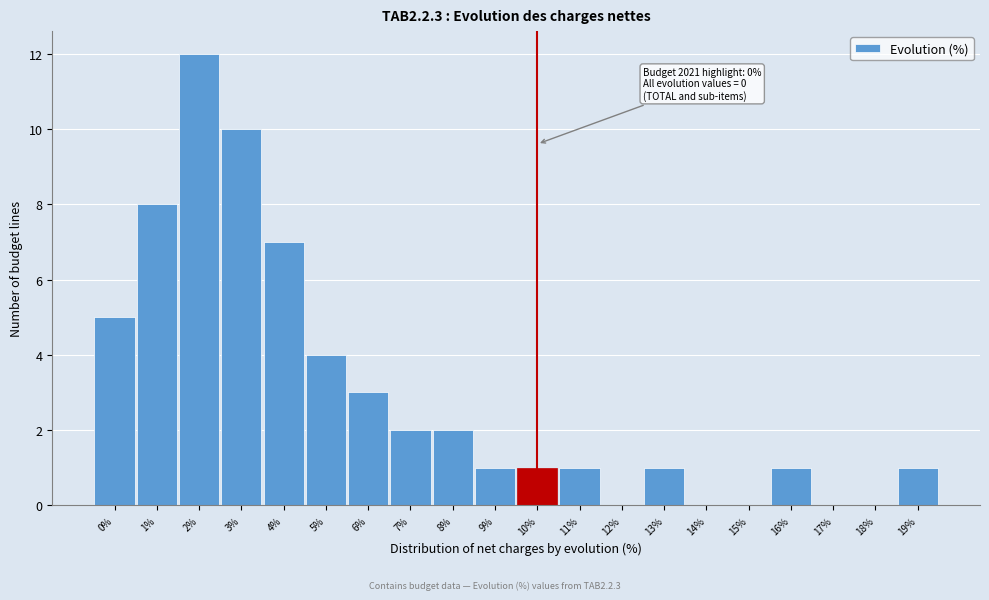

Reading left to right, extract all data points from this chart.

0%=5	1%=8	2%=12	3%=10	4%=7	5%=4	6%=3	7%=2	8%=2	9%=1	10%=1	11%=1	12%=0	13%=1	14%=0	15%=0	16%=1	17%=0	18%=0	19%=1